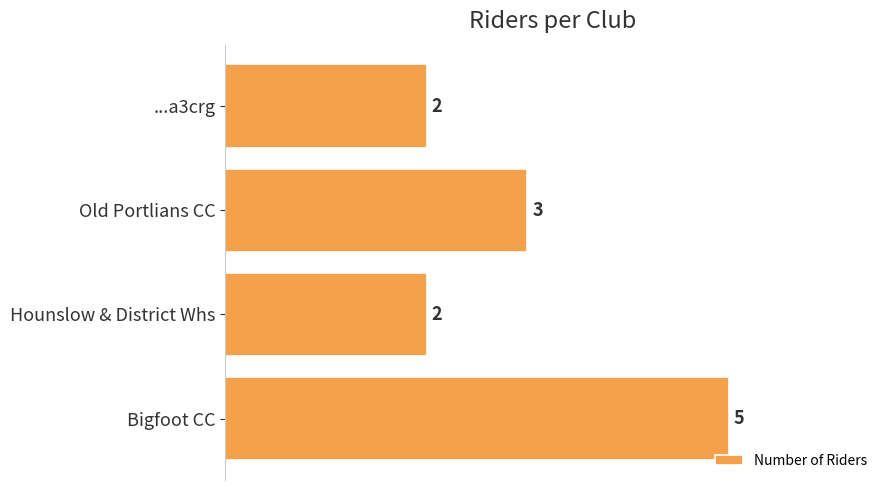

What is the sum of the values at Hounslow & District Whs and ...a3crg?

4